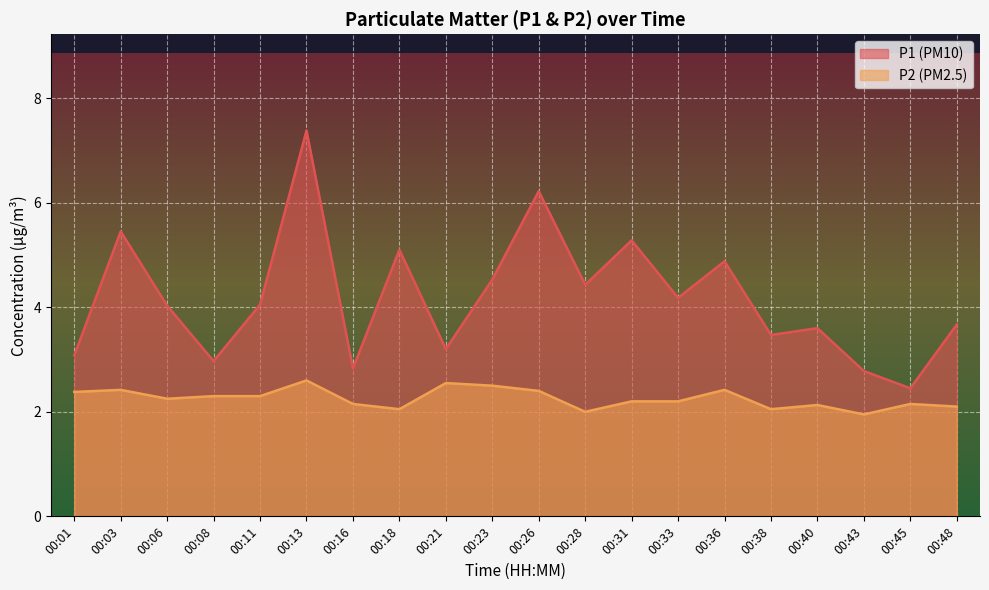

Which label corresponds to the largest value in the chart?

00:13